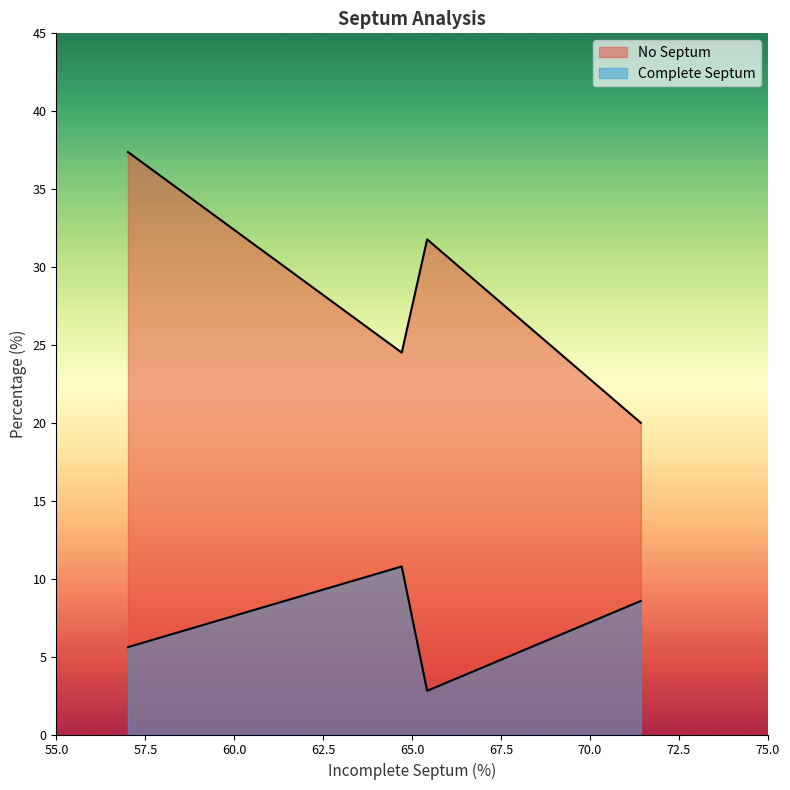

Which category has the lowest value across all series?

pbp4